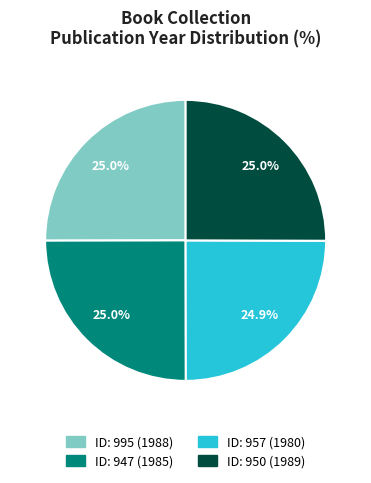

To the nearest percent, what is the average slice percentage?

25%